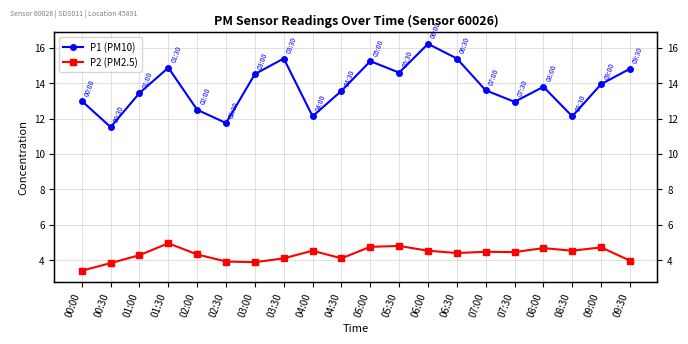

Reading left to right, transcribe all the data shown in this chart.

P1 (PM10): 13.0	11.5	13.4	14.9	12.5	11.8	14.5	15.4	12.1	13.6	15.2	14.6	16.2	15.4	13.6	12.9	13.8	12.1	13.9	14.8
P2 (PM2.5): 3.4	3.8	4.3	5.0	4.3	3.9	3.9	4.1	4.5	4.1	4.8	4.8	4.5	4.4	4.5	4.5	4.7	4.5	4.7	4.0